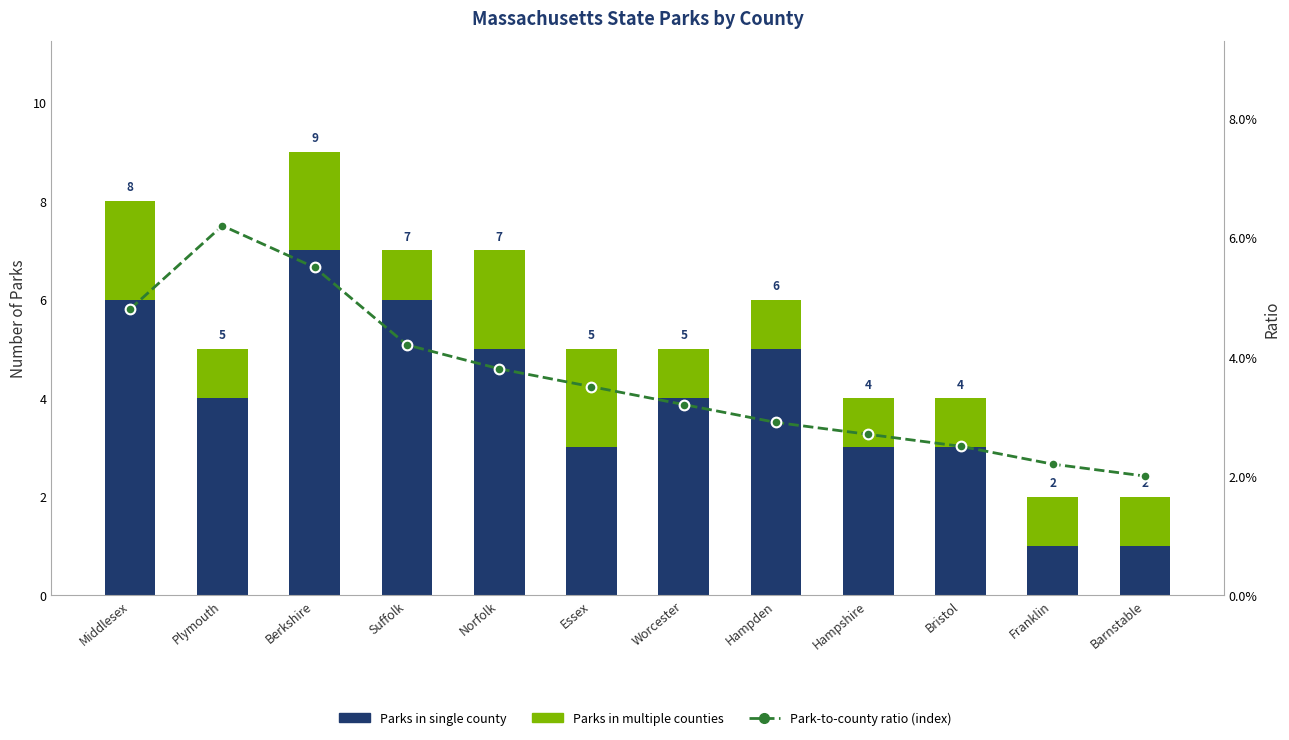

What is the average value of the Parks in single county series?

4.0